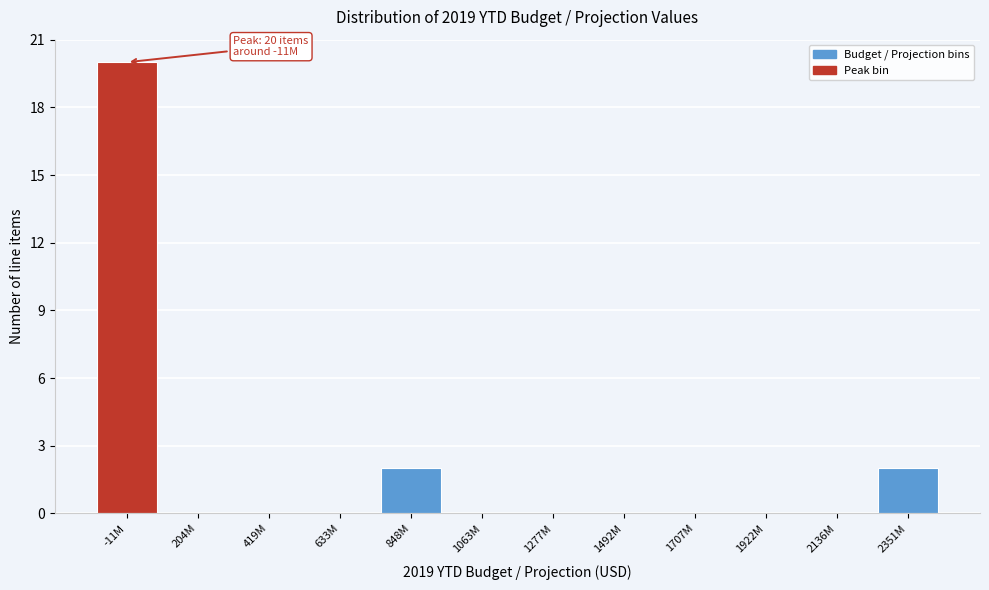

Reading right to left, list all the values displayed in this chart.

2351M=2	2136M=0	1922M=0	1707M=0	1492M=0	1277M=0	1063M=0	848M=2	633M=0	419M=0	204M=0	-11M=20